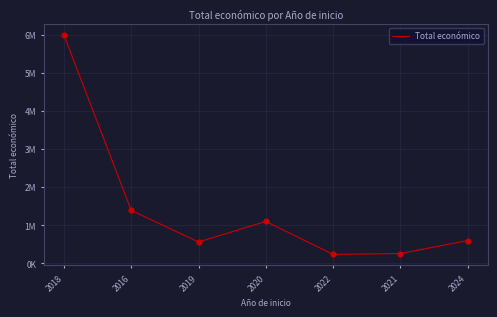

What is the change in value from 2016 to 2020?

-289196